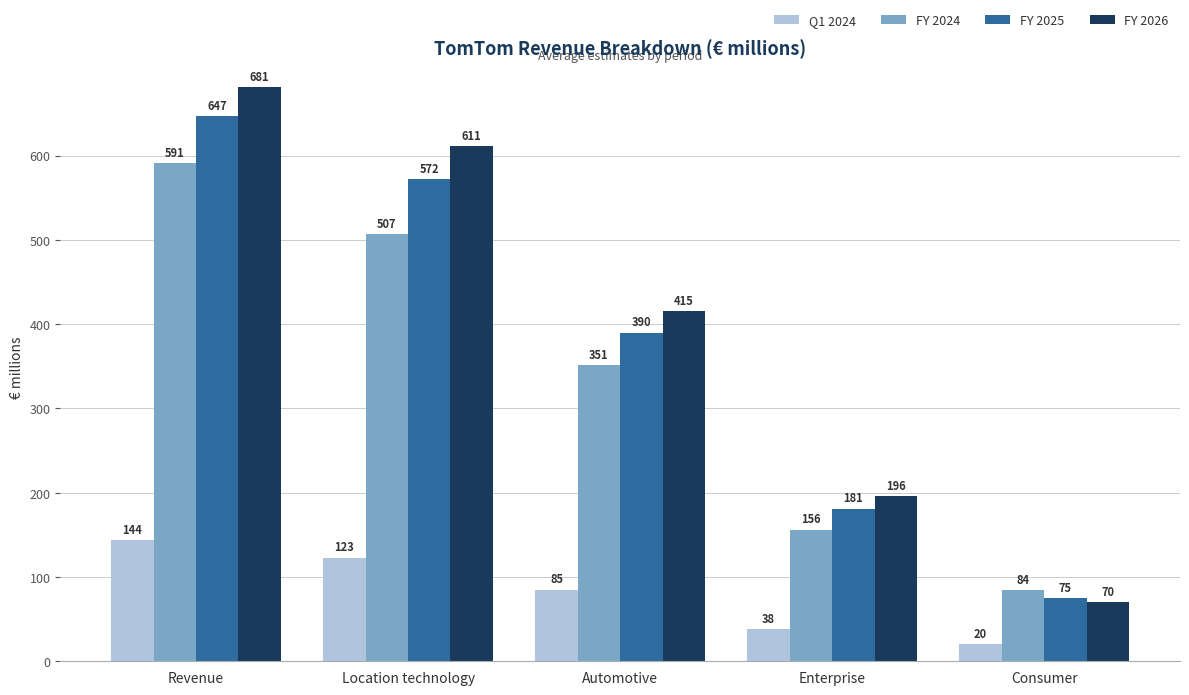

At how many categories does at least one series exceed 58?

5